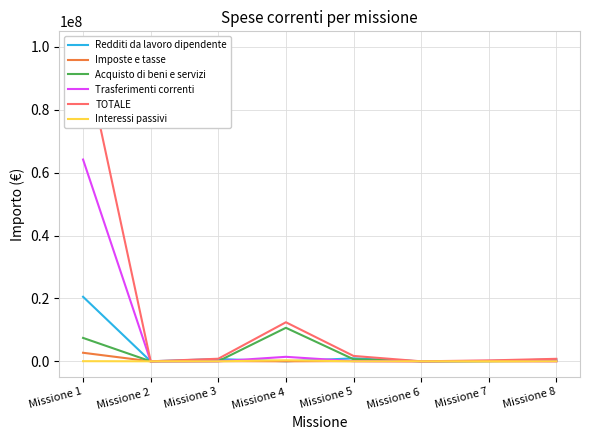

Count the number of data series in this chart.

6